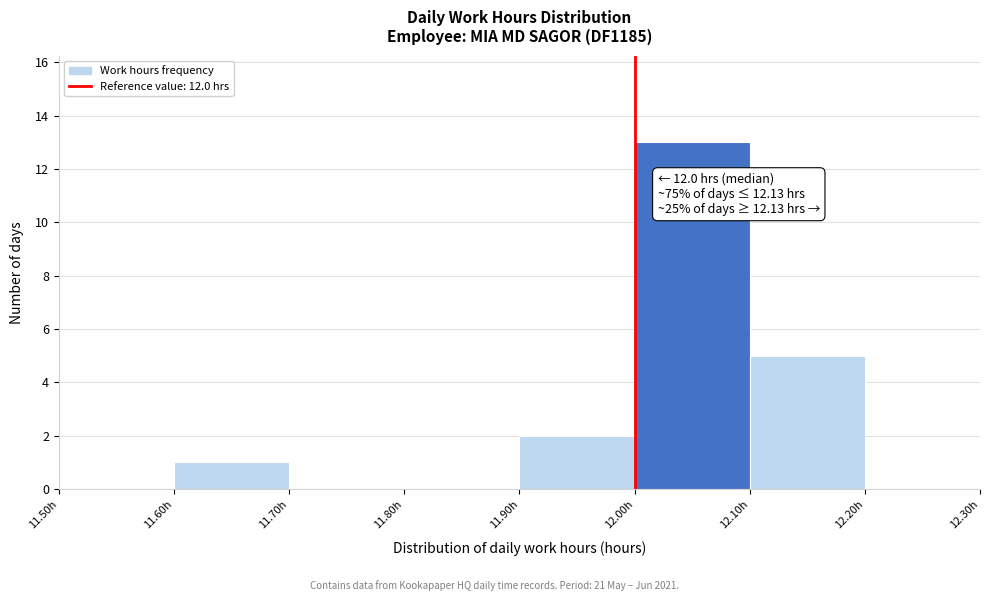

Which range on the x-axis has the tallest bar?

12.0 to 12.1